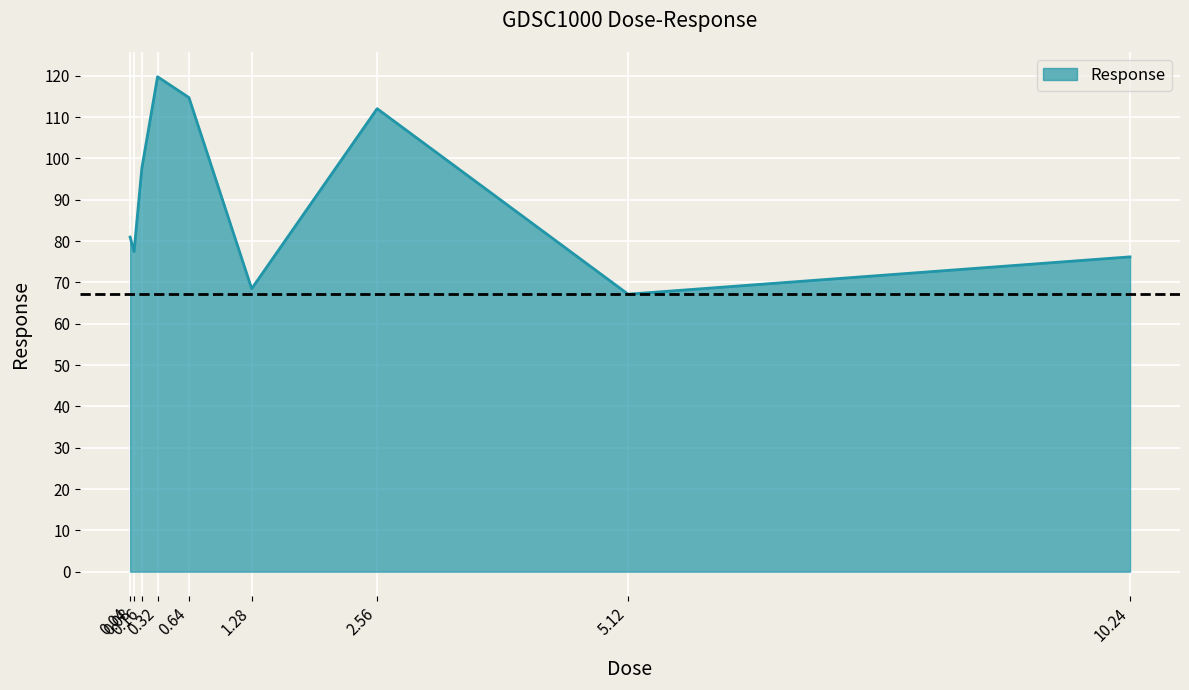

What is the smallest value displayed?

67.1